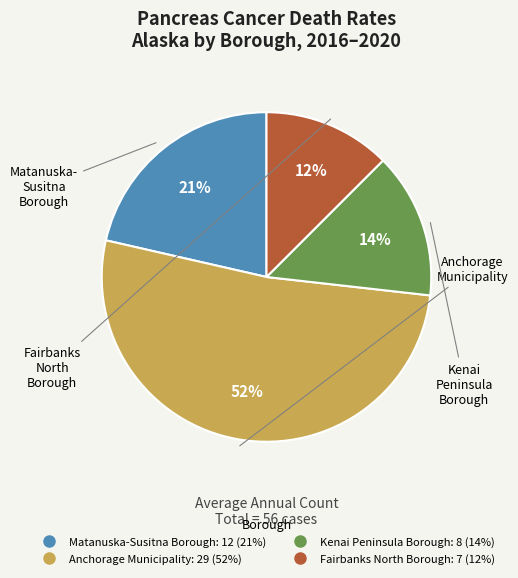

To the nearest percent, what is the average slice percentage?

25%